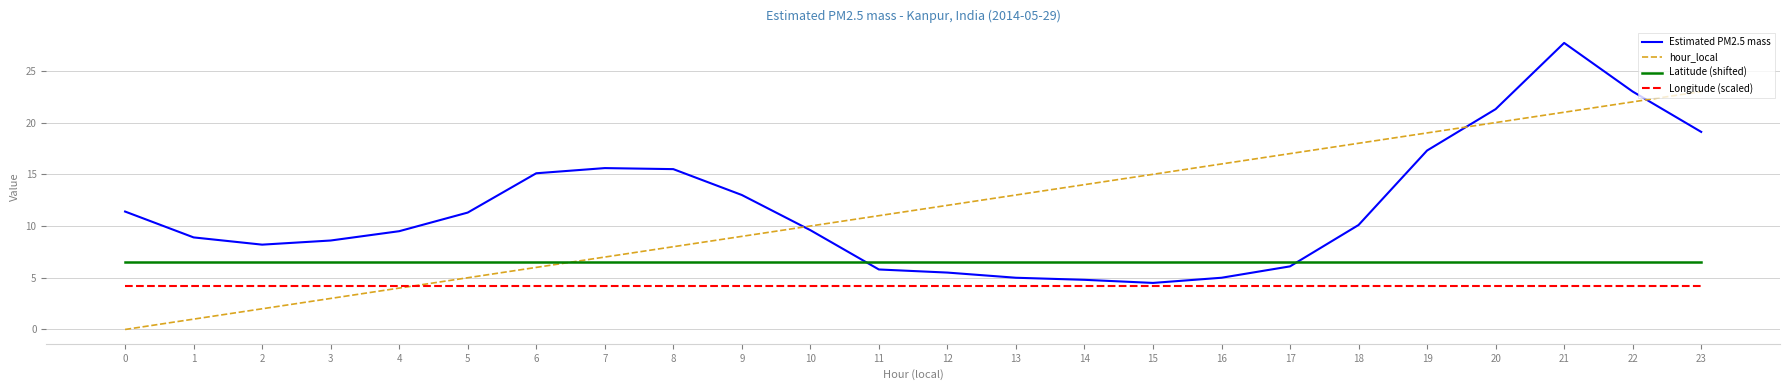

Is it true that hour_local equals 1.9 at 3?

False